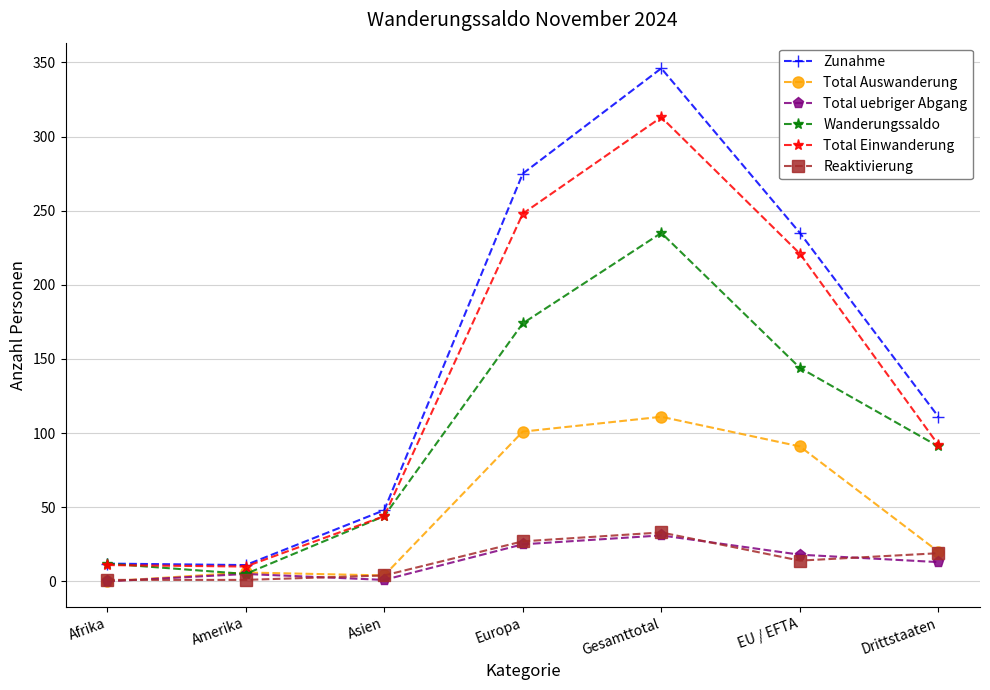

What is the difference between the Total Auswanderung values at EU / EFTA and Asien?

87